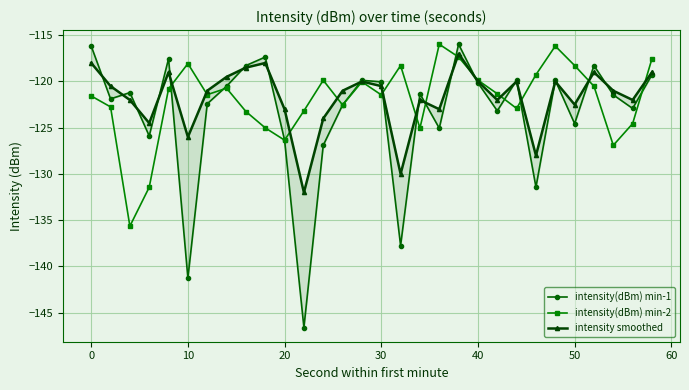

True or false: intensity(dBm) min-2 has more than 2 interior local peaks.

True